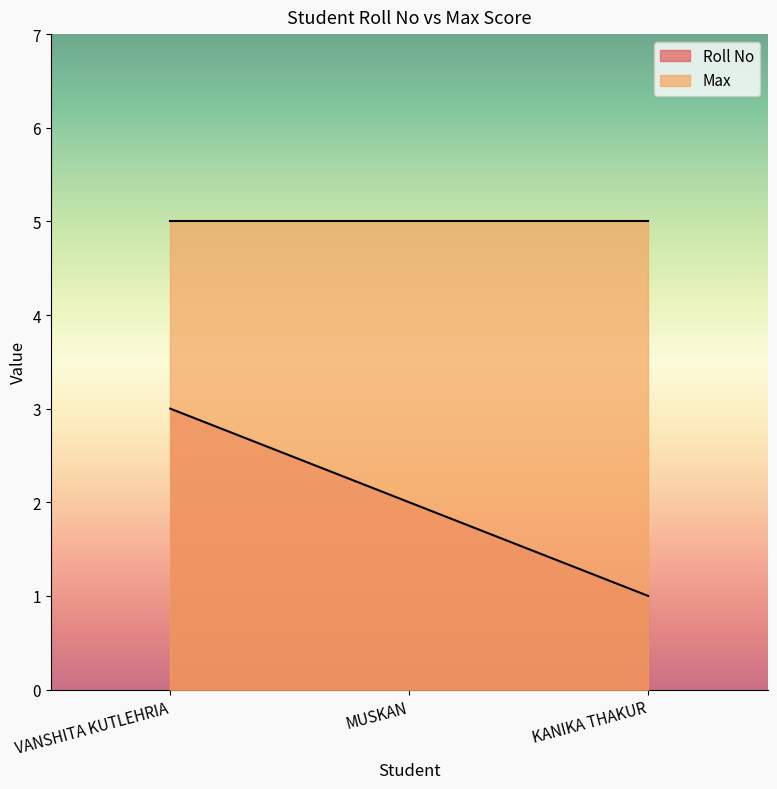

Count the number of data series in this chart.

2